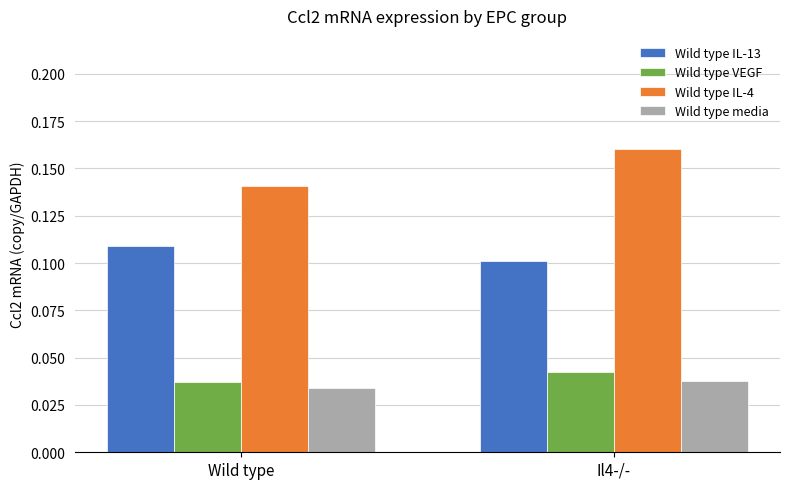

Is the value of Wild type media at Il4-/- greater than the value of Wild type IL-13 at Wild type?

No